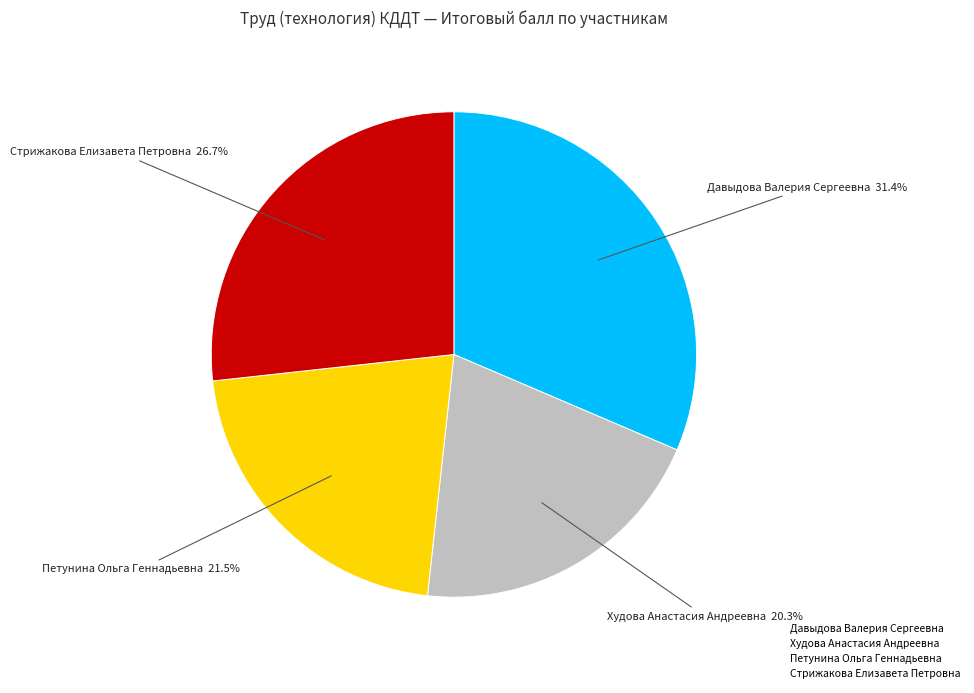

Approximately how many times larger is the value at Петунина Ольга Геннадьевна compared to Стрижакова Елизавета Петровна?

0.8